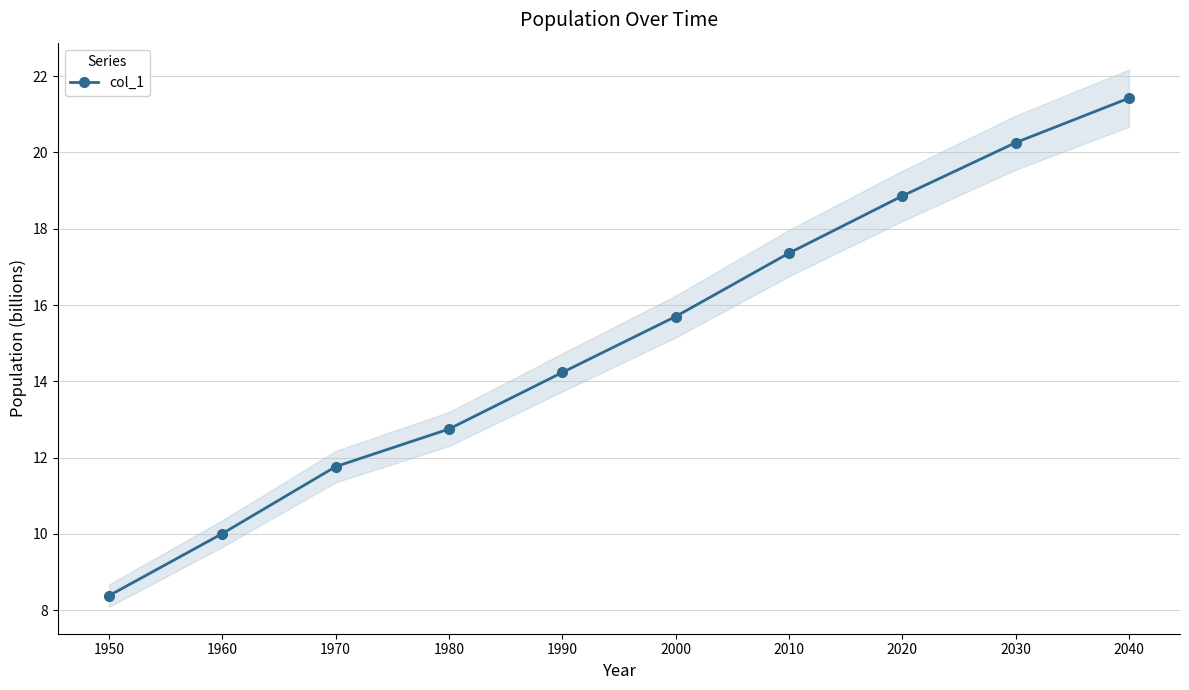

Does the chart display data point markers on the line(s)?

Yes